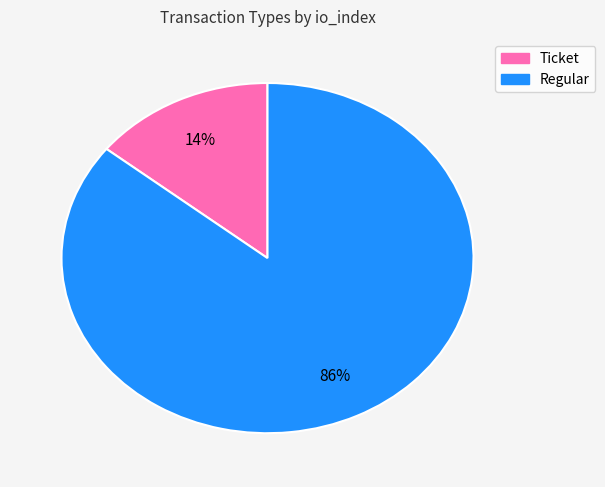

Count the number of slices in the pie.

2